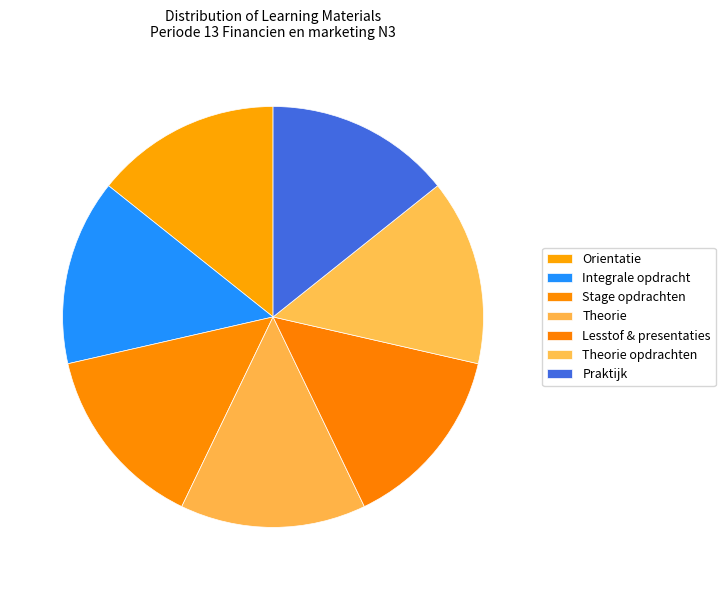

Is Stage opdrachten the majority of the pie?

No